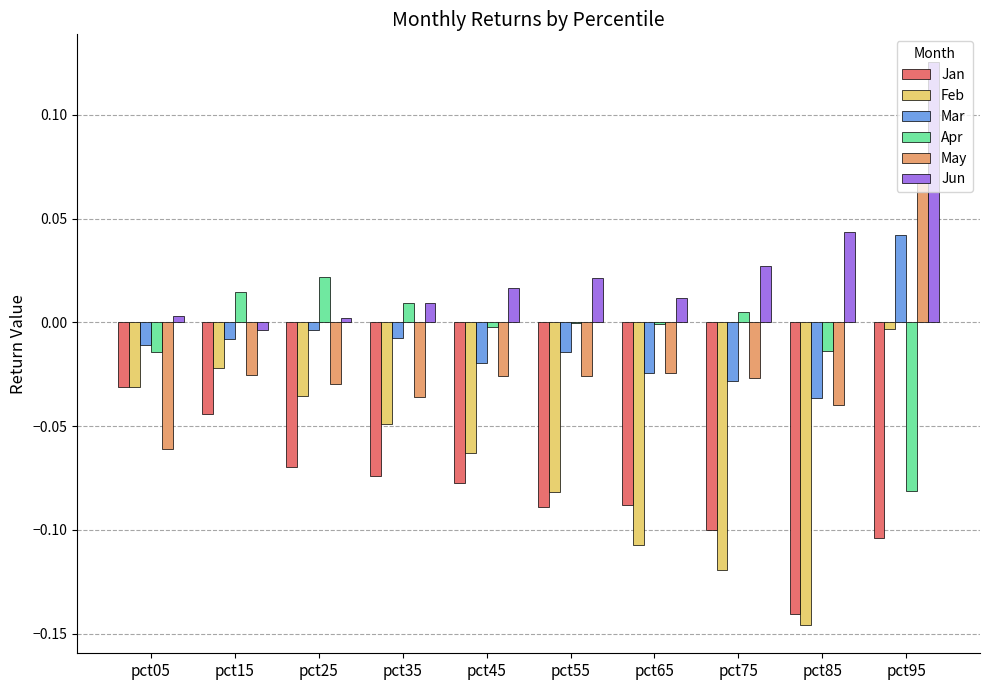

Which series has the largest total across all categories?

Jun